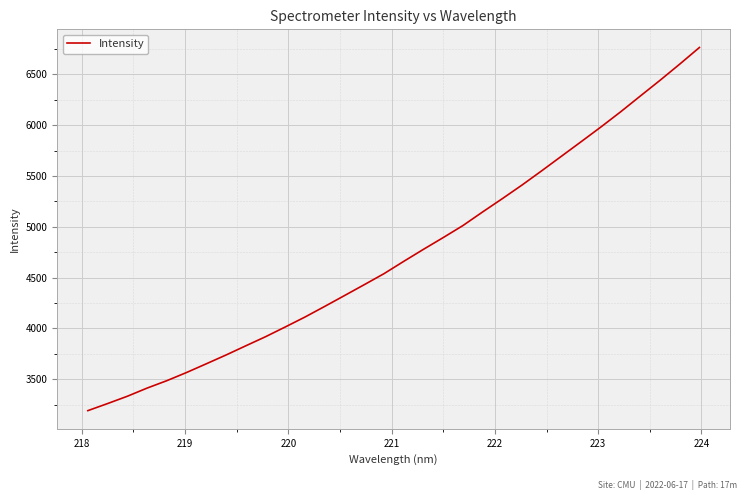

How many categories are shown in the chart?

32